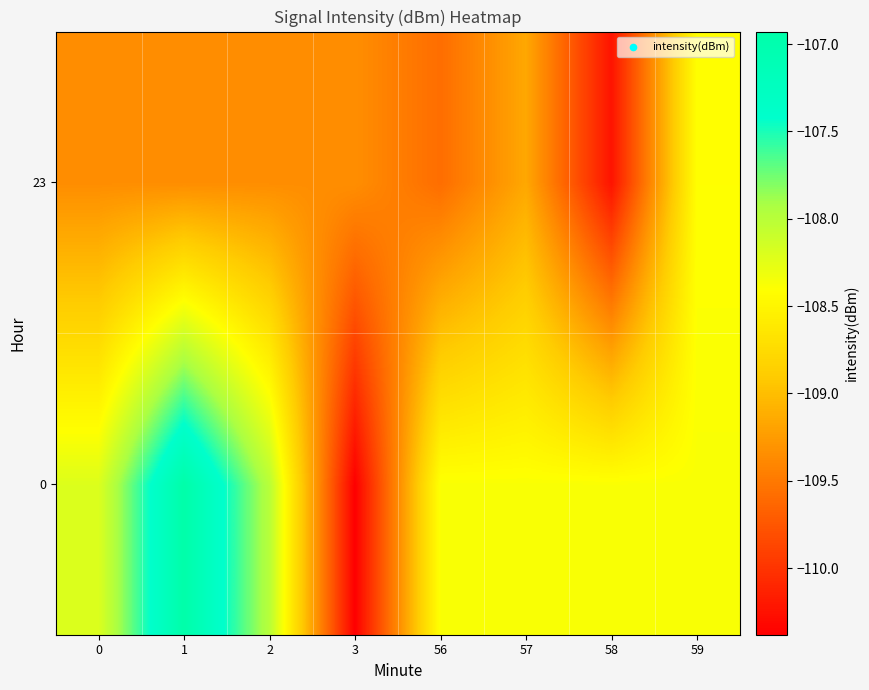

List the series in order of their peak value, lowest first.

row_1, row_0